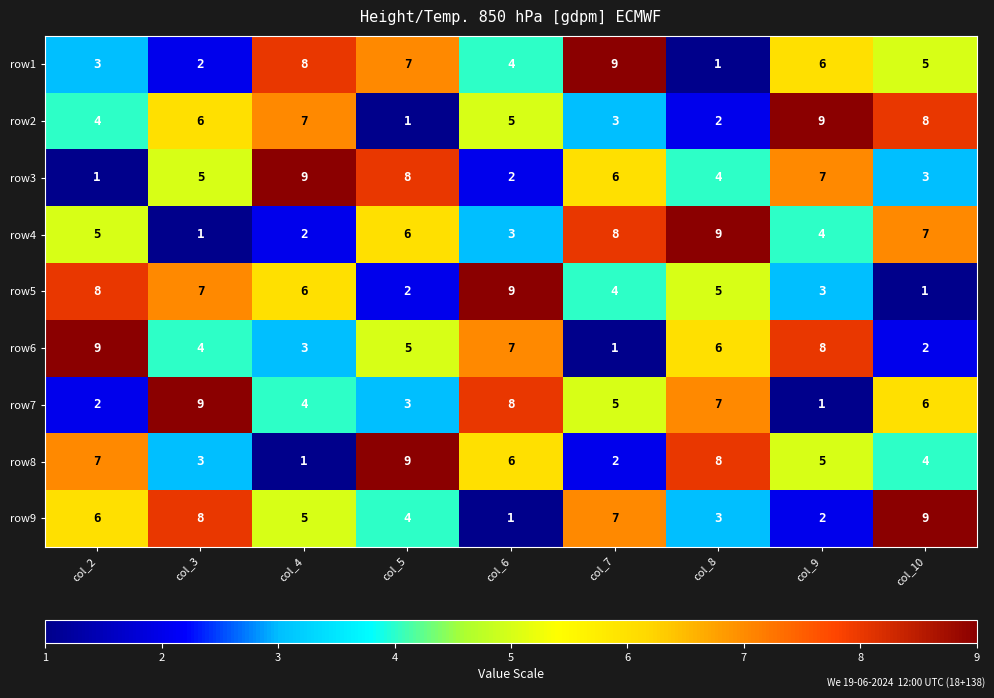

At which label does row8 first exceed 5?

col_2